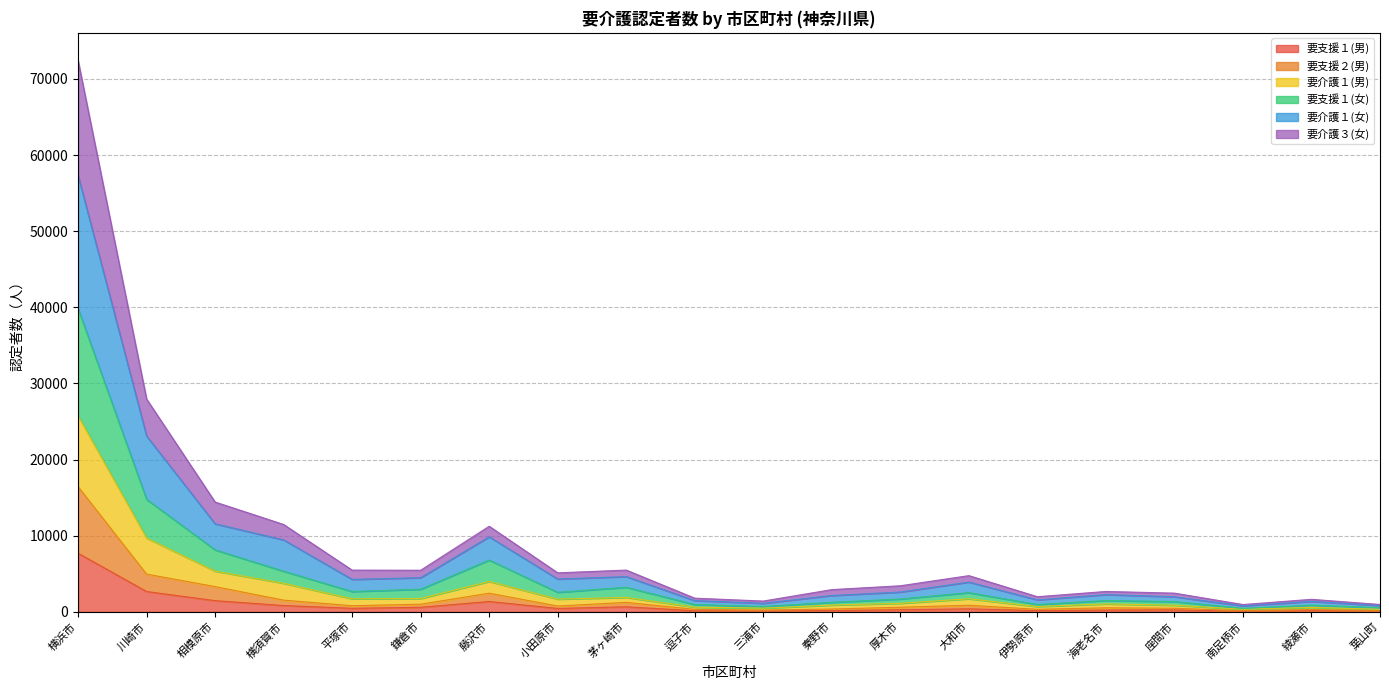

What is the maximum value shown in the chart?

72432